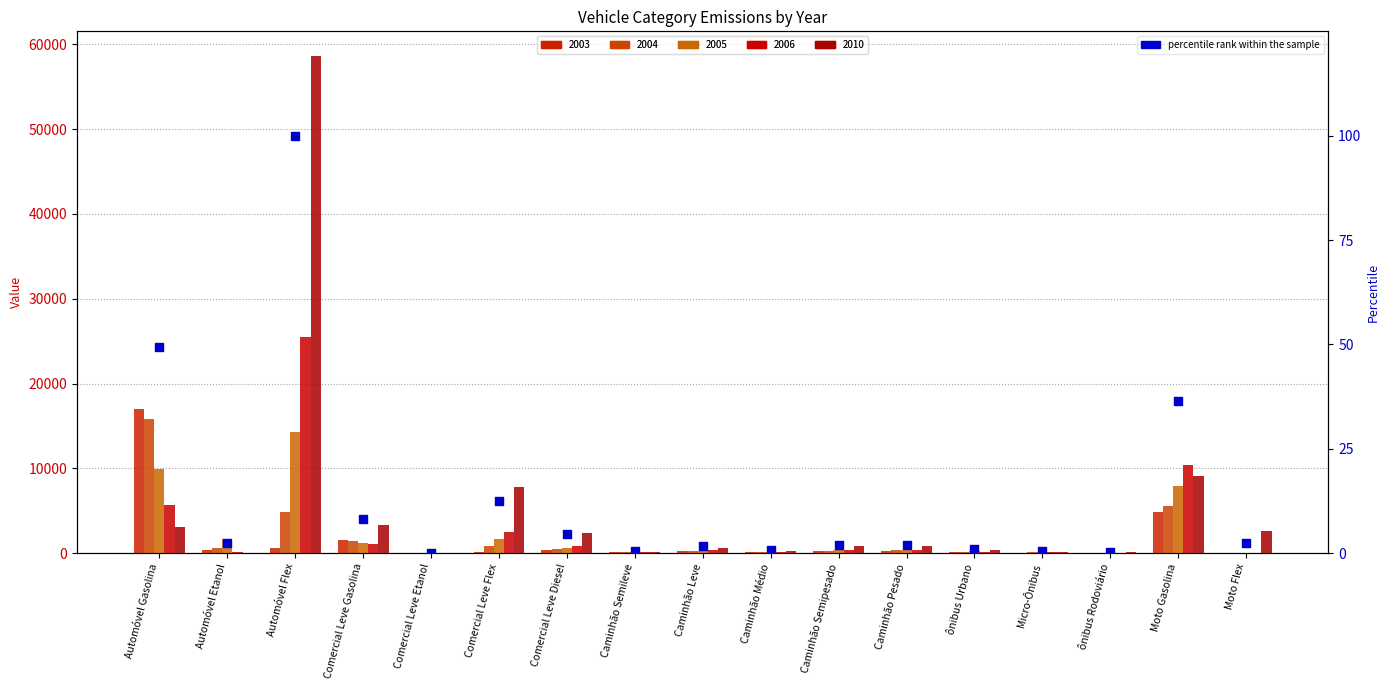

What is the change in value from Comercial Leve Flex to Caminhão Leve?

-10.9